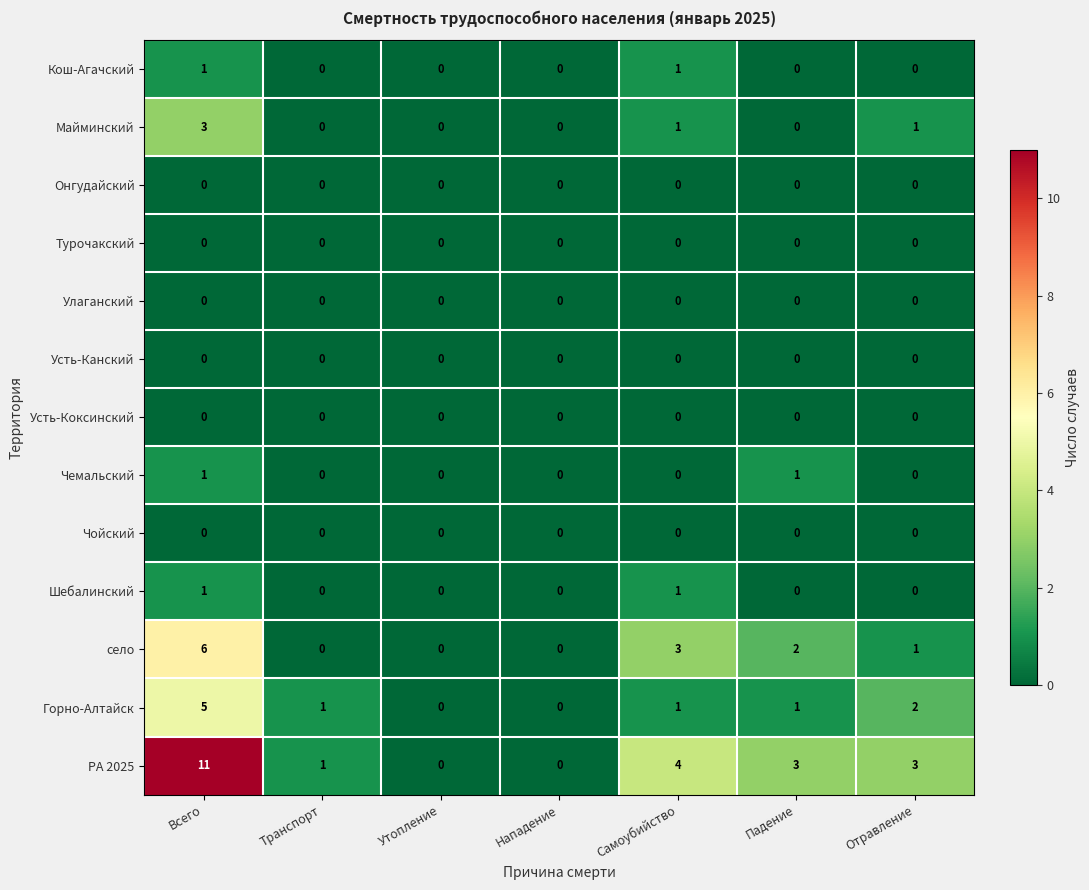

What is the difference between the maximum and minimum values in the Майминский series?

3